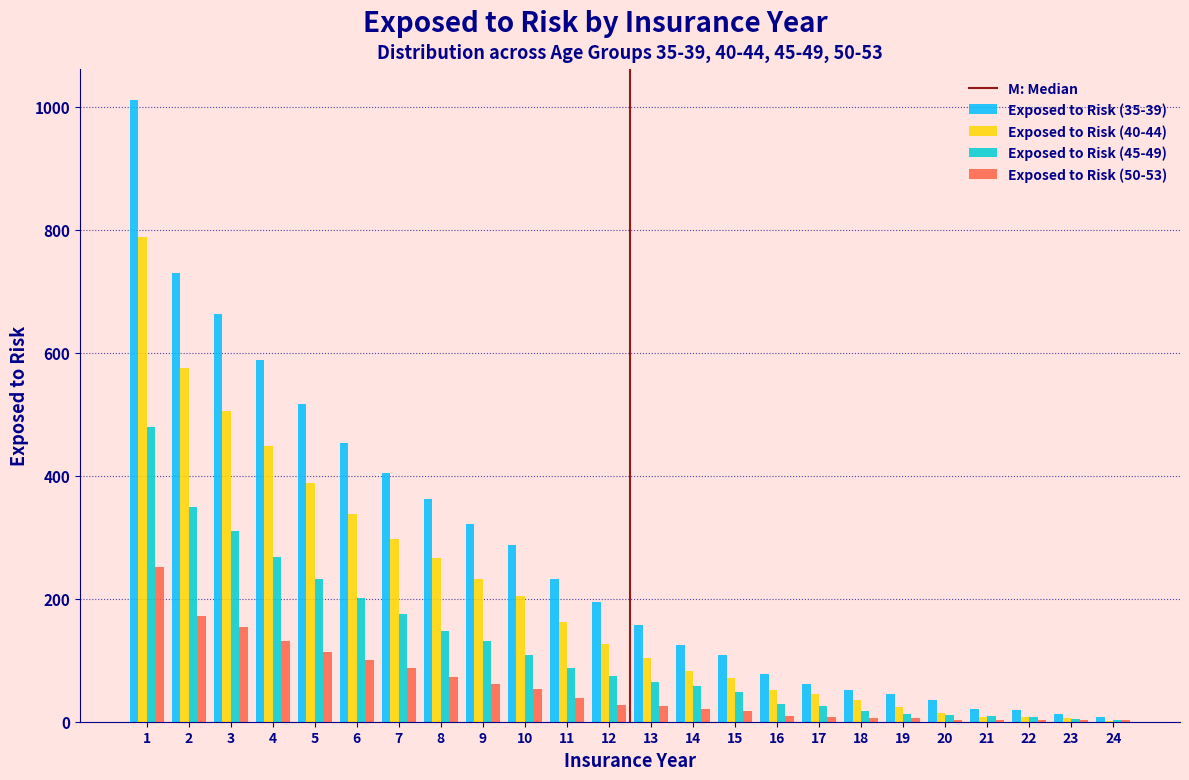

The value of Exposed to Risk (40-44) at 10 is 315. True or false?

False